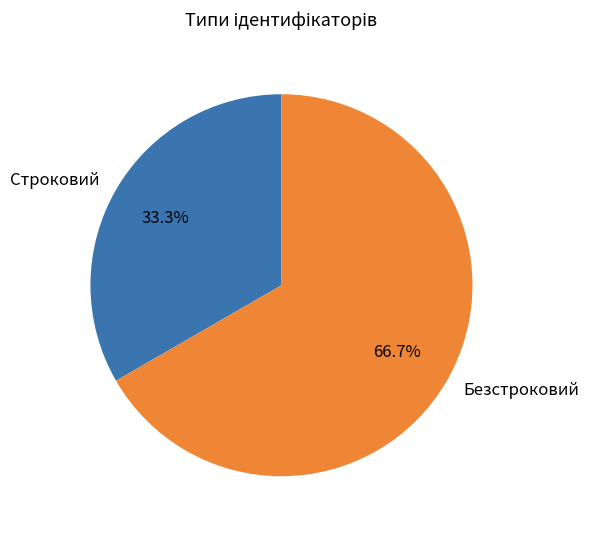

To the nearest percent, what percentage of the pie is Строковий?

33%